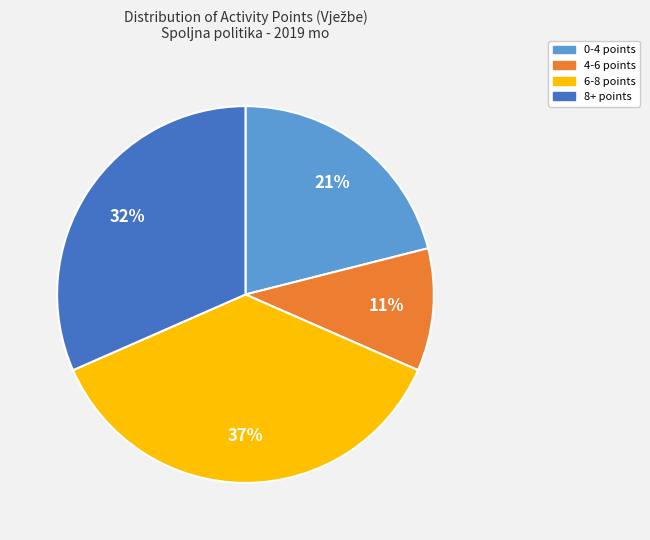

Is there any slice that represents more than half of the pie?

No